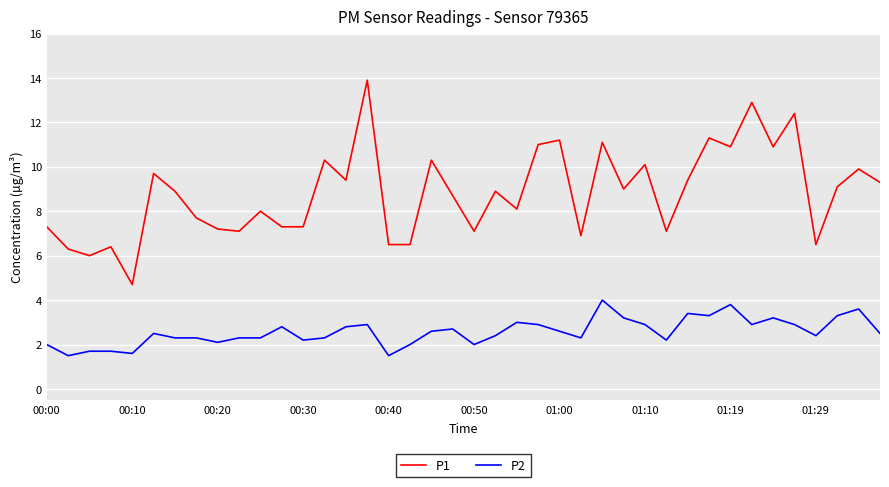

Which series has the largest range (max minus min)?

P1